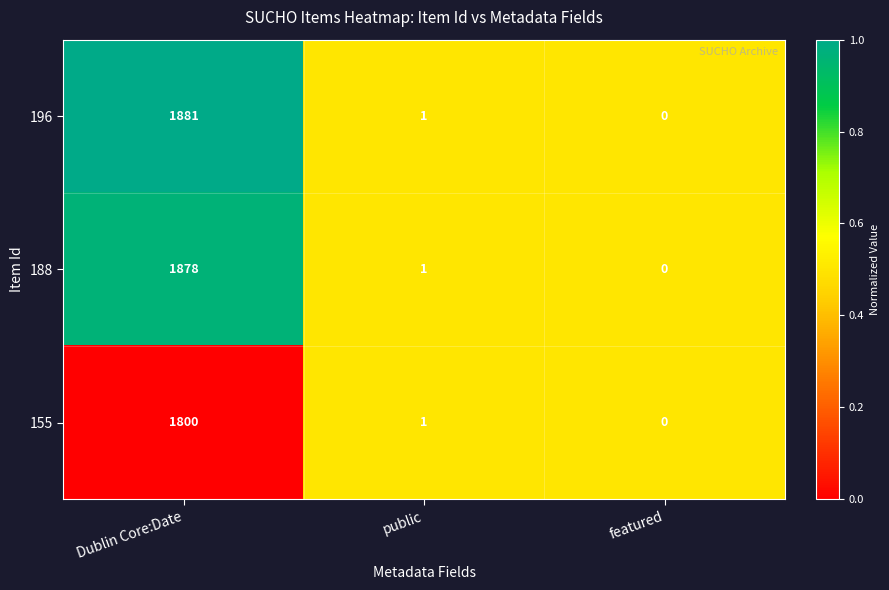

Which series has the largest range (max minus min)?

196